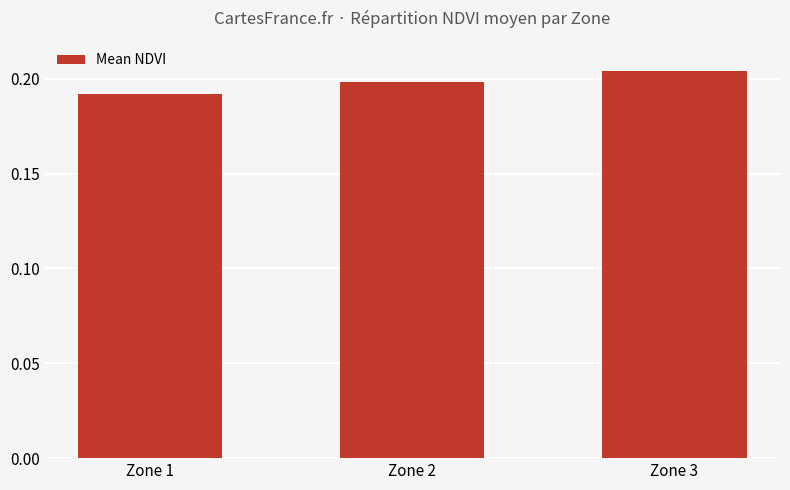

Does the chart contain stacked bars?

No